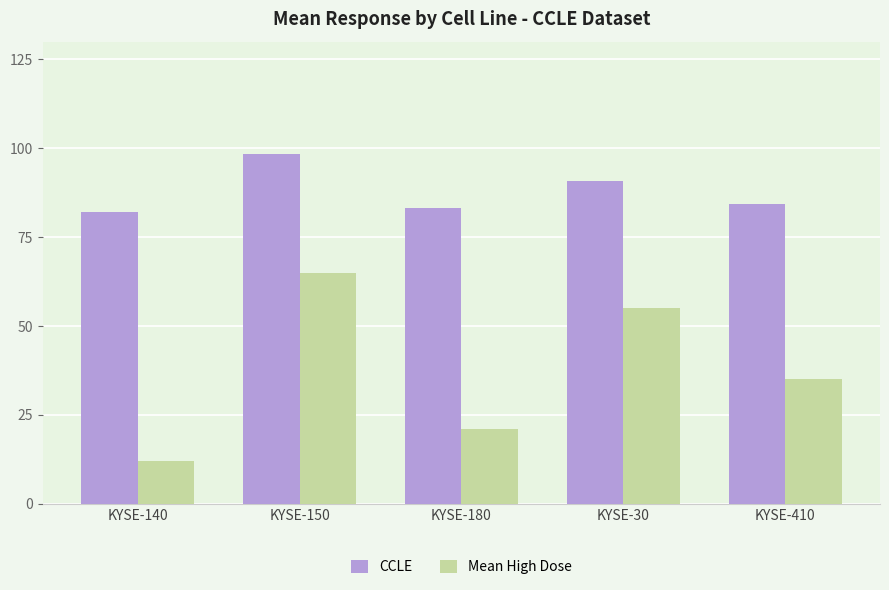

How many values in the CCLE series exceed 84?

3